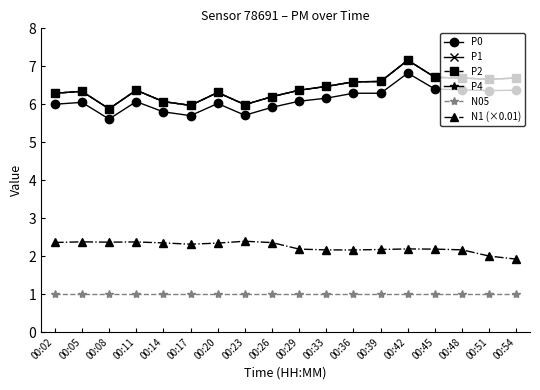

How many lines are shown in the chart?

6